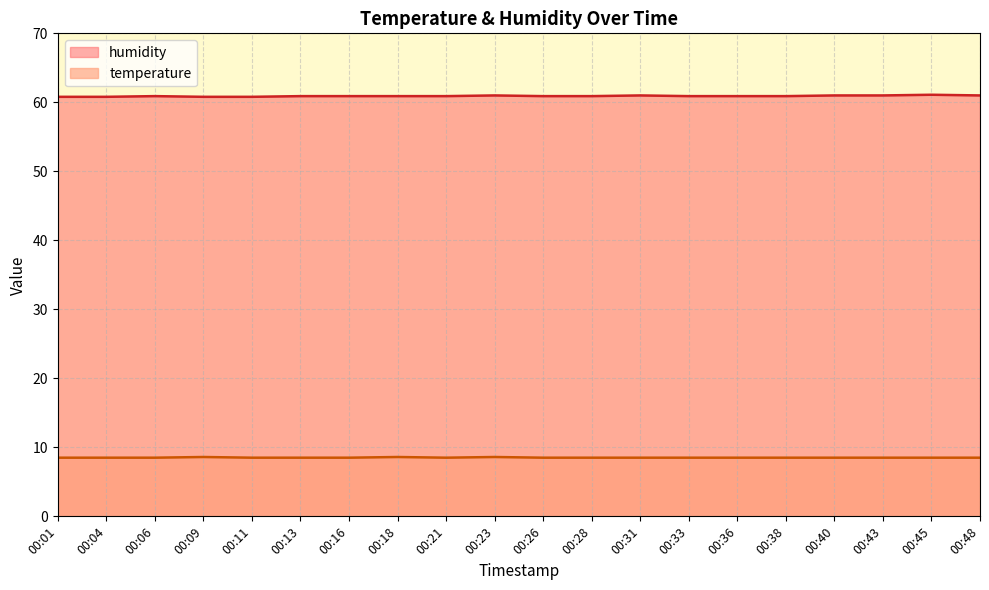

What are all the series names shown in the legend?

humidity, temperature